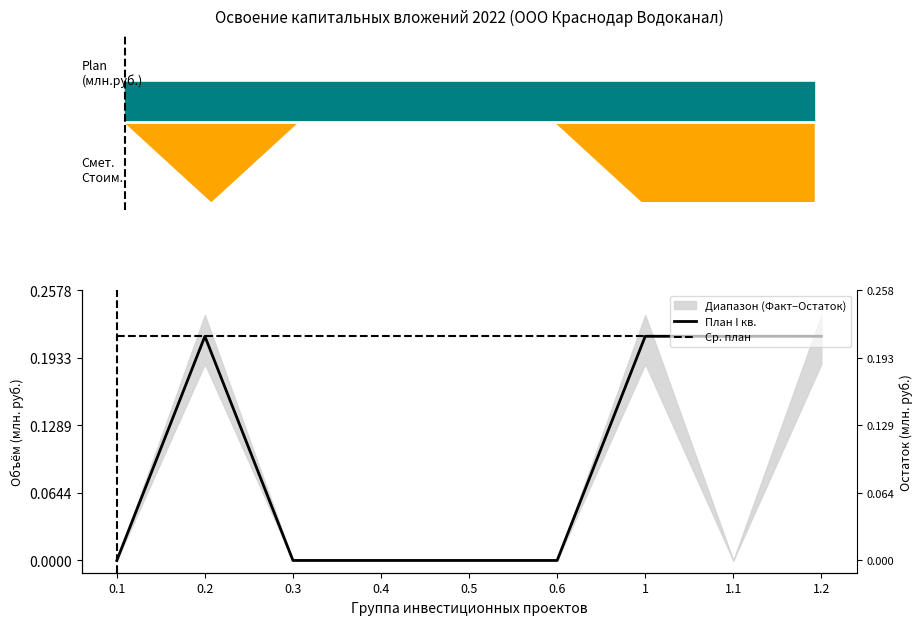

At how many categories does at least one series exceed 0?

9